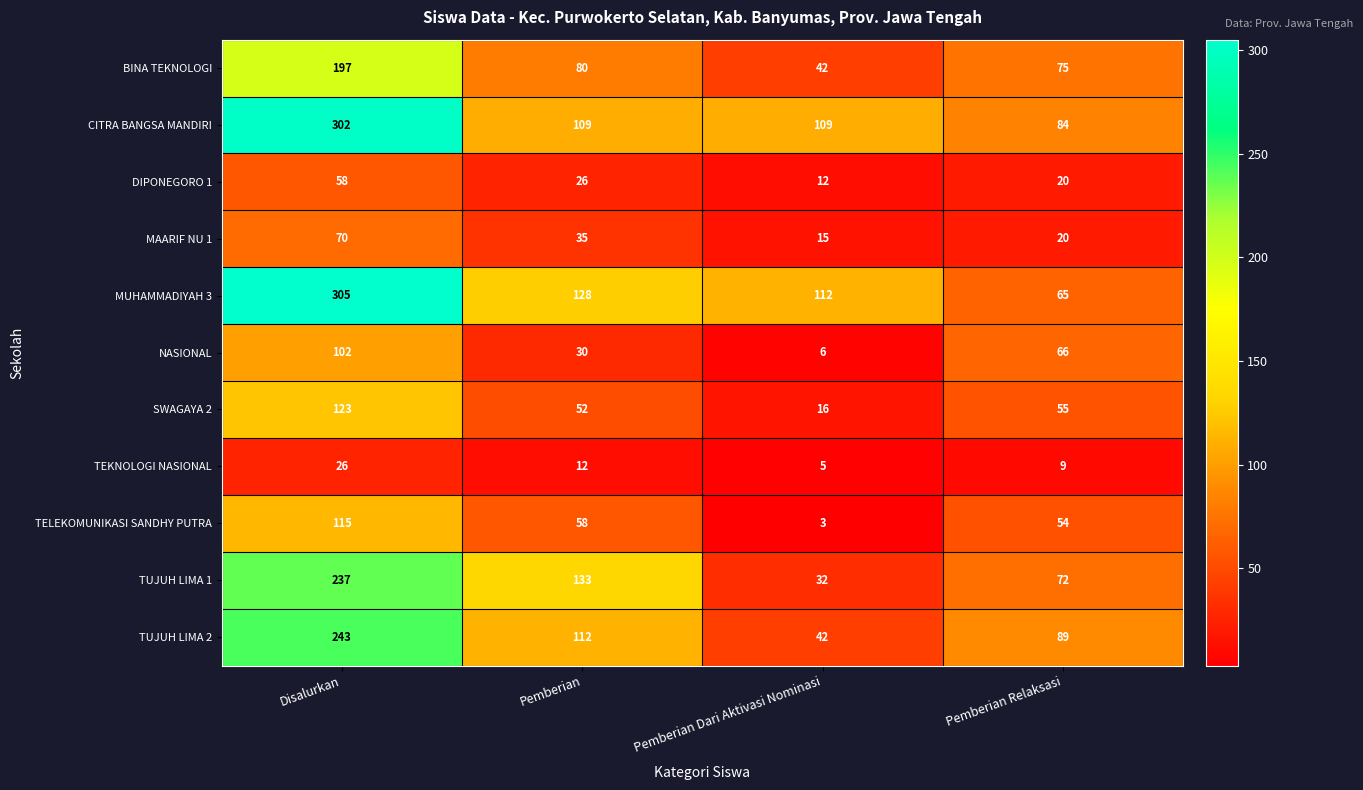

How many TUJUH LIMA 1 values are between 72 and 237?

3